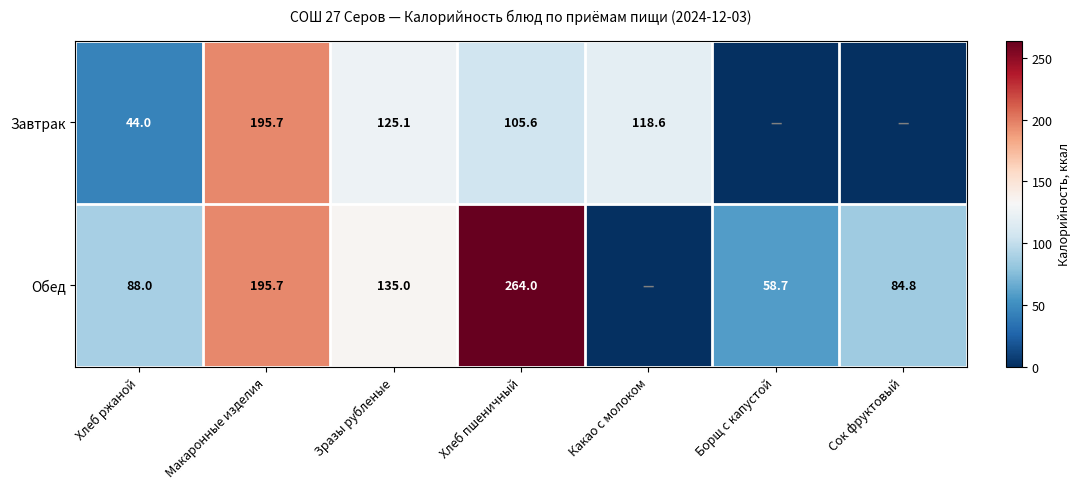

What is the sum of the Обед values at Борщ с капустой and Хлеб пшеничный?

322.7